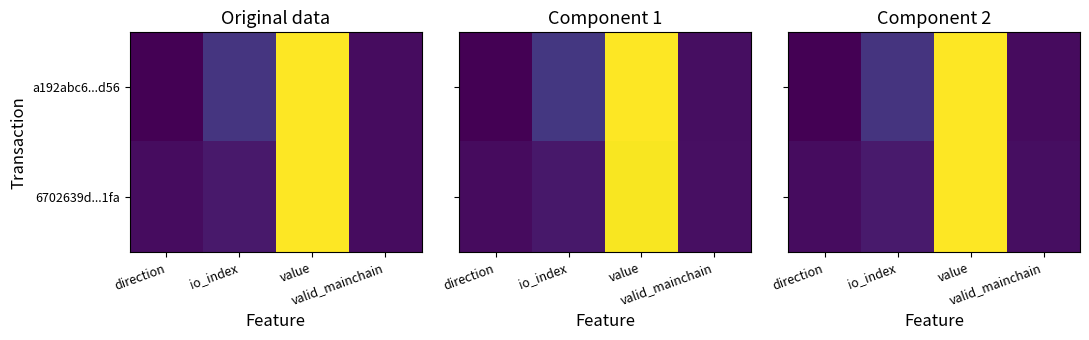

Which category has the lowest value across all series?

direction